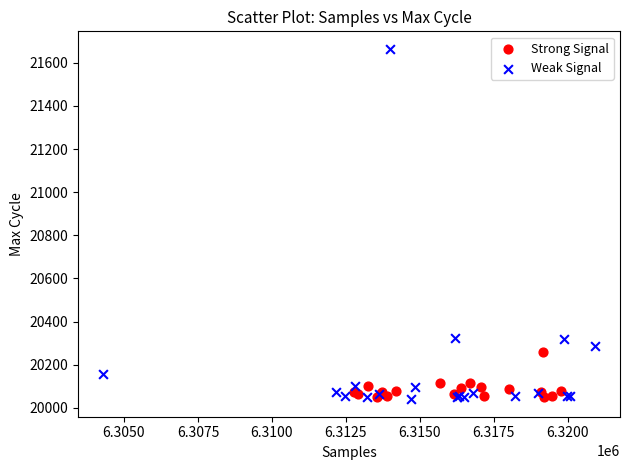

Which series contains the highest Y value?

Weak Signal